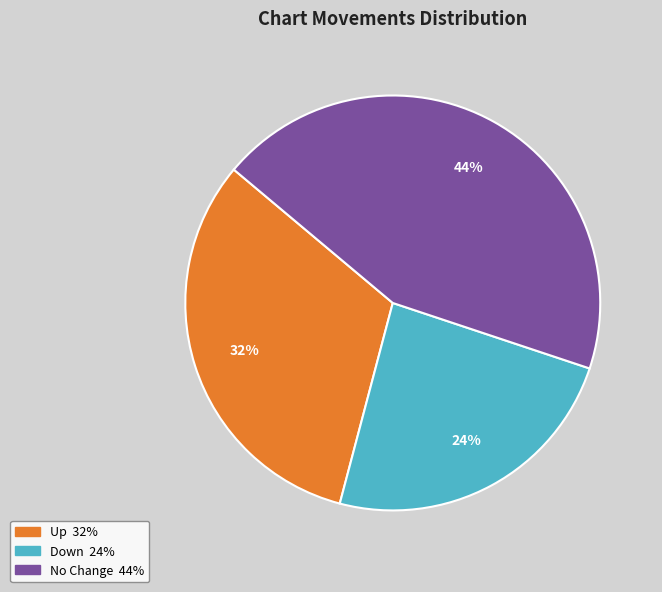

To the nearest percent, what is the difference between the largest and smallest slice percentages?

20%